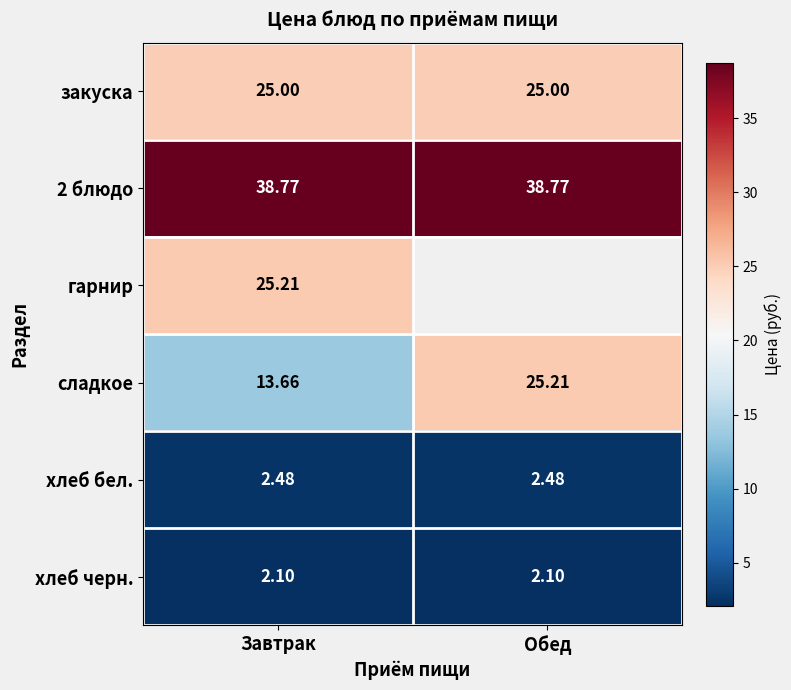

Is the value of хлеб черн. at Завтрак greater than the value of закуска at Завтрак?

No